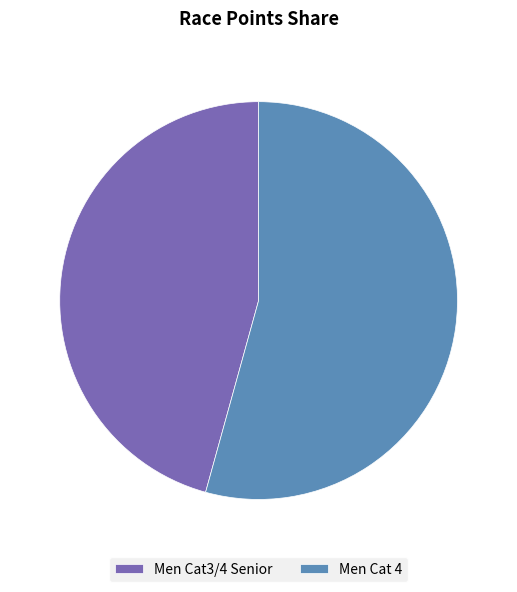

Approximately how many times larger is the value at Men Cat 4 compared to Men Cat3/4 Senior?

1.2